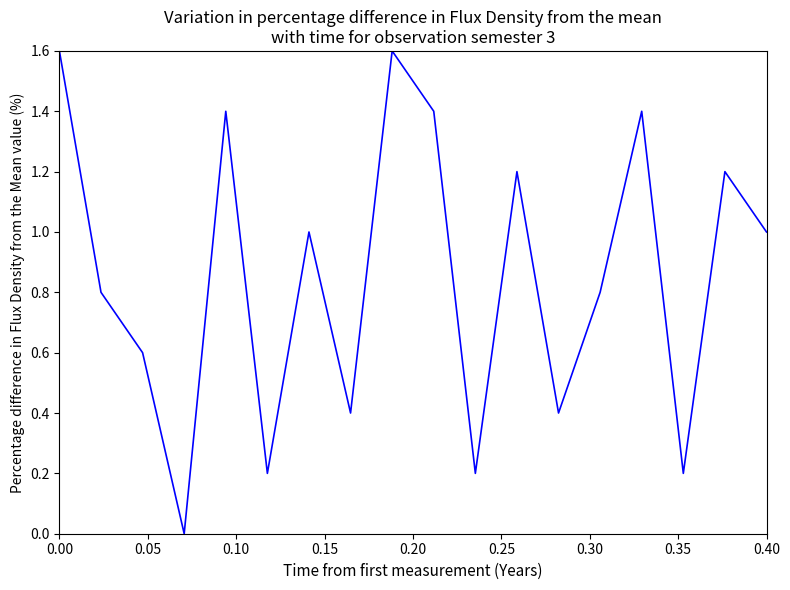

What is the difference between the maximum and minimum values?

1.6